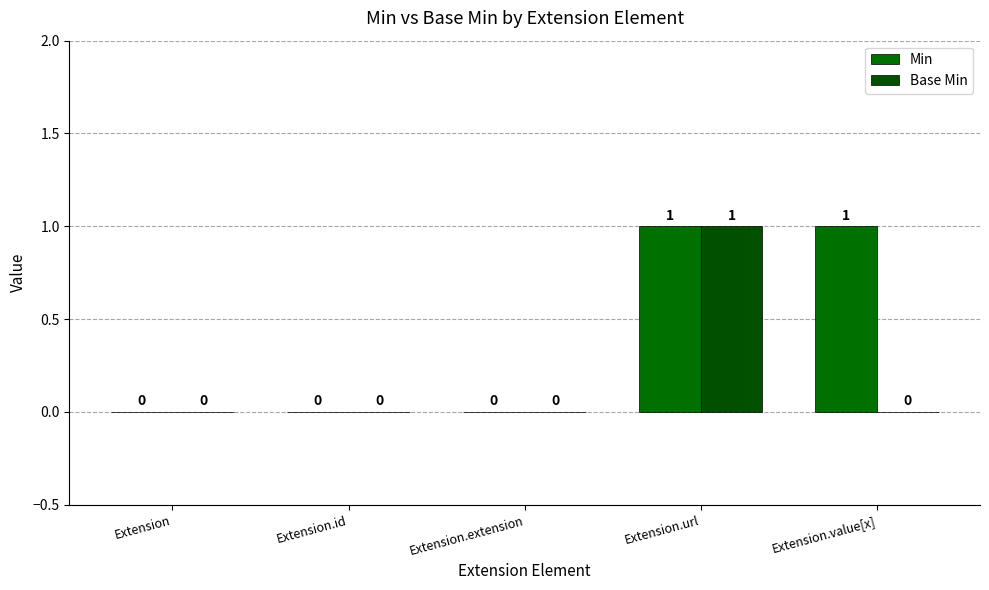

List the series in order of their peak value, highest first.

Min, Base Min